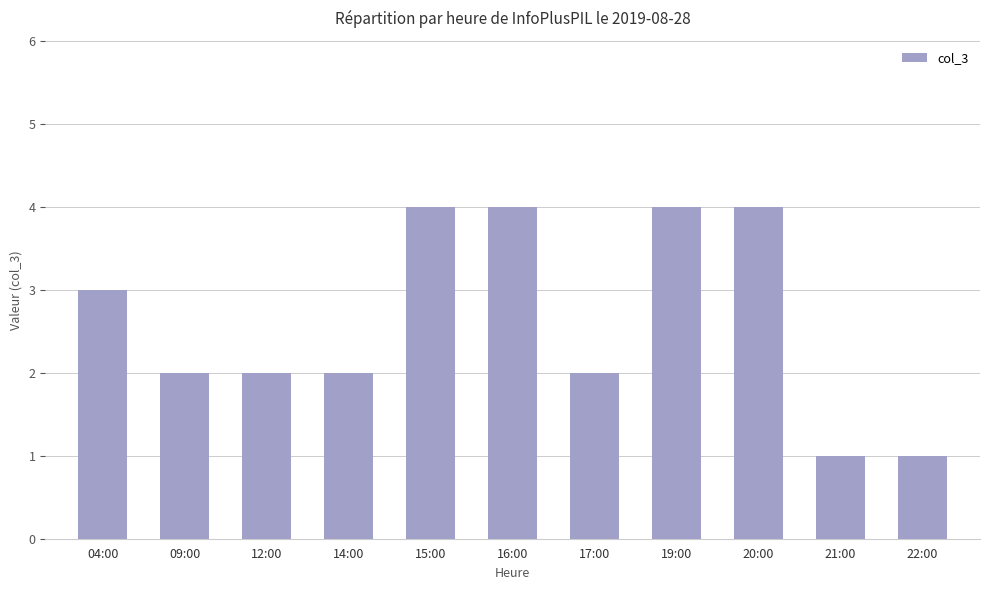

Approximately how many times larger is the value at 21:00 compared to 09:00?

0.5